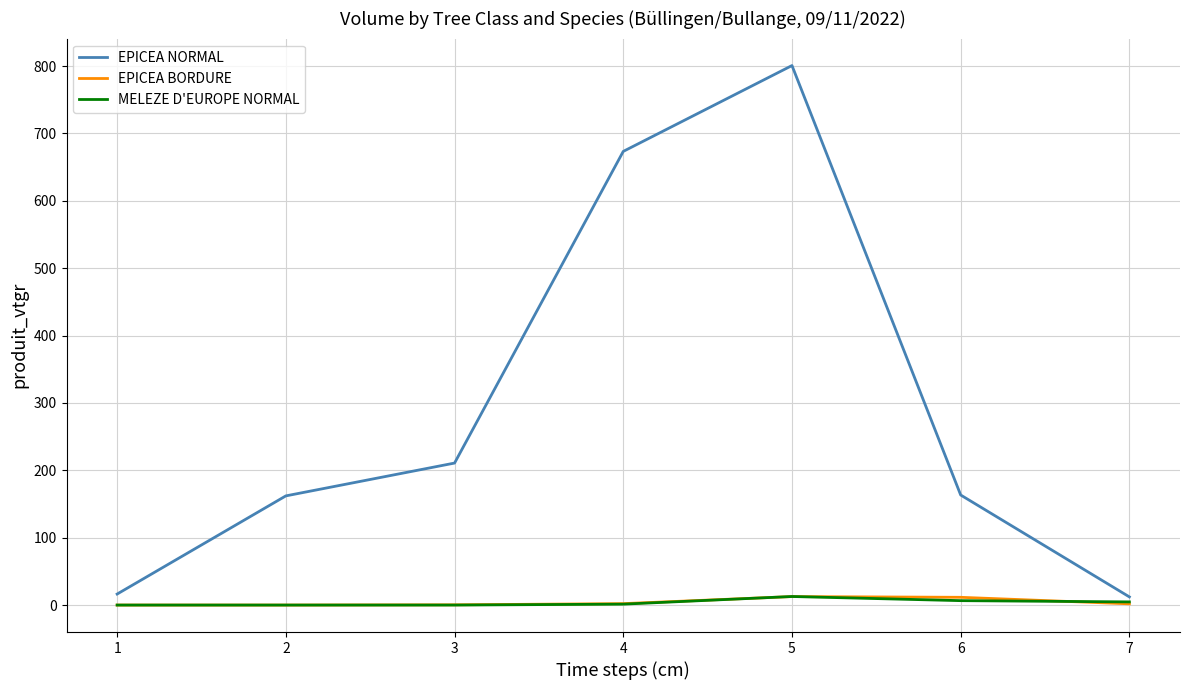

Which series has the widest spread of values?

EPICEA NORMAL